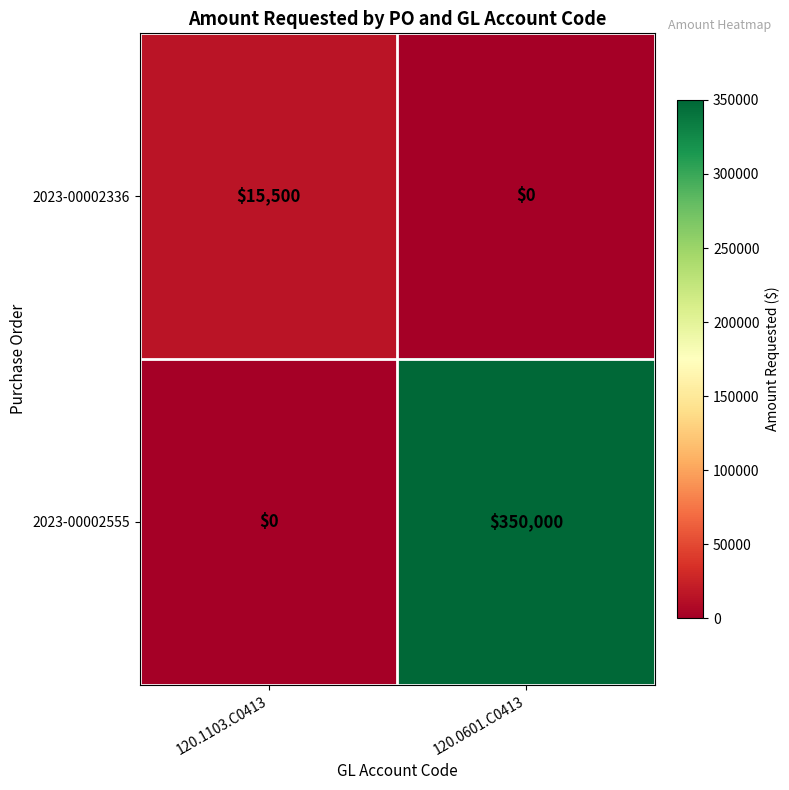

What is the difference between the 2023-00002555 values at 120.0601.C0413 and 120.1103.C0413?

350000